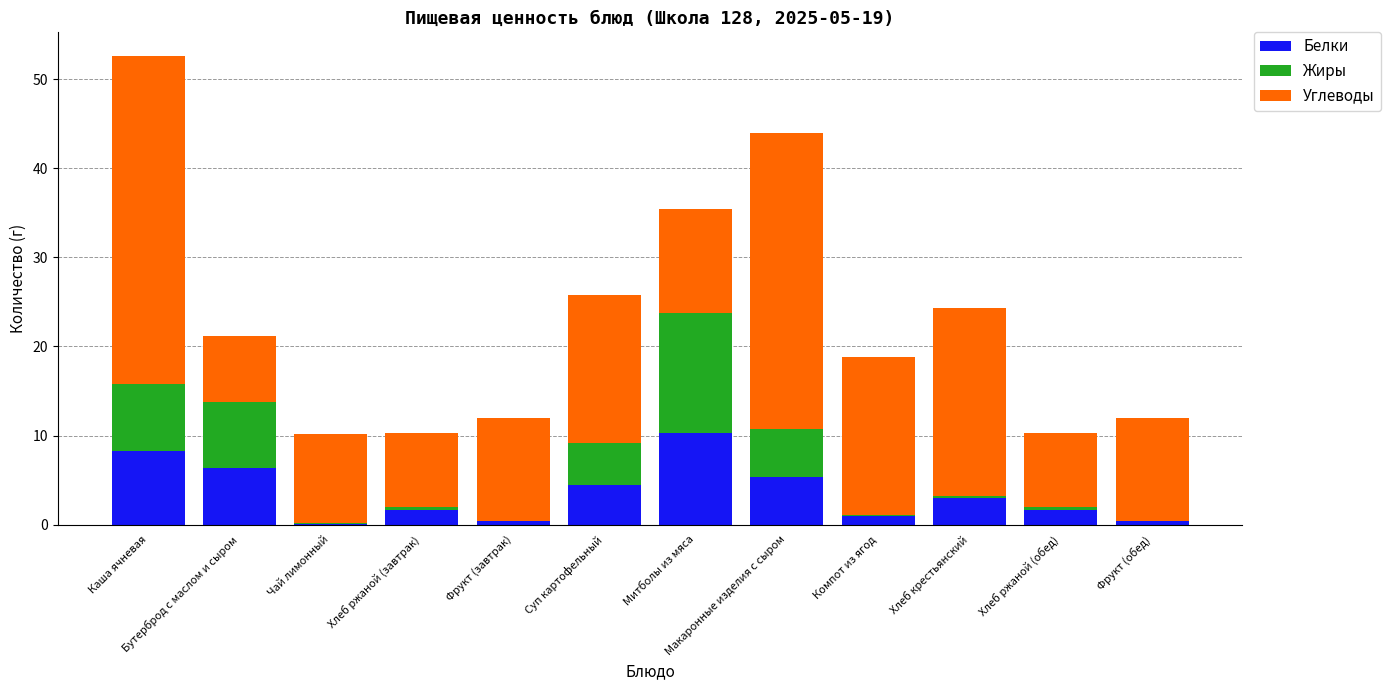

At which category is the sum across all series the highest?

Каша ячневая